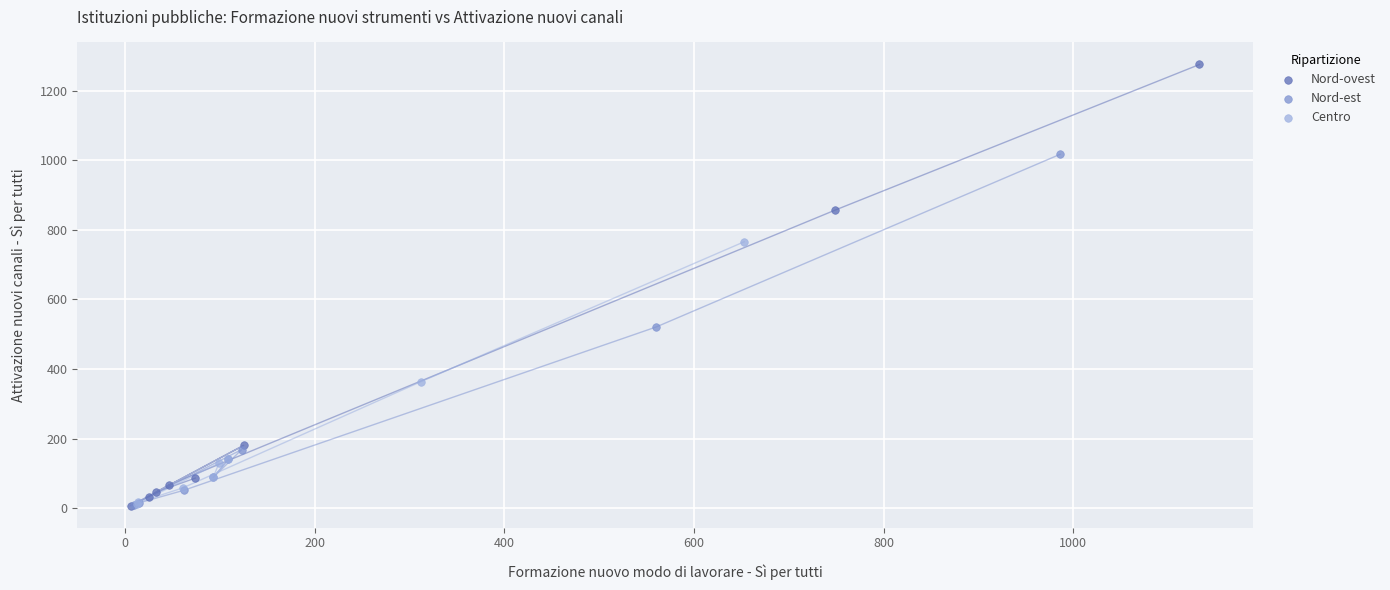

Which series contains the highest Y value?

Nord-ovest